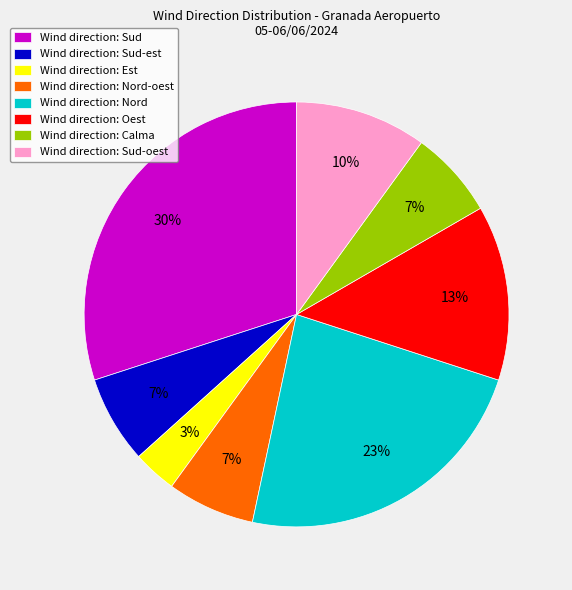

True or false: Wind direction: Sud accounts for 22% of the total.

False